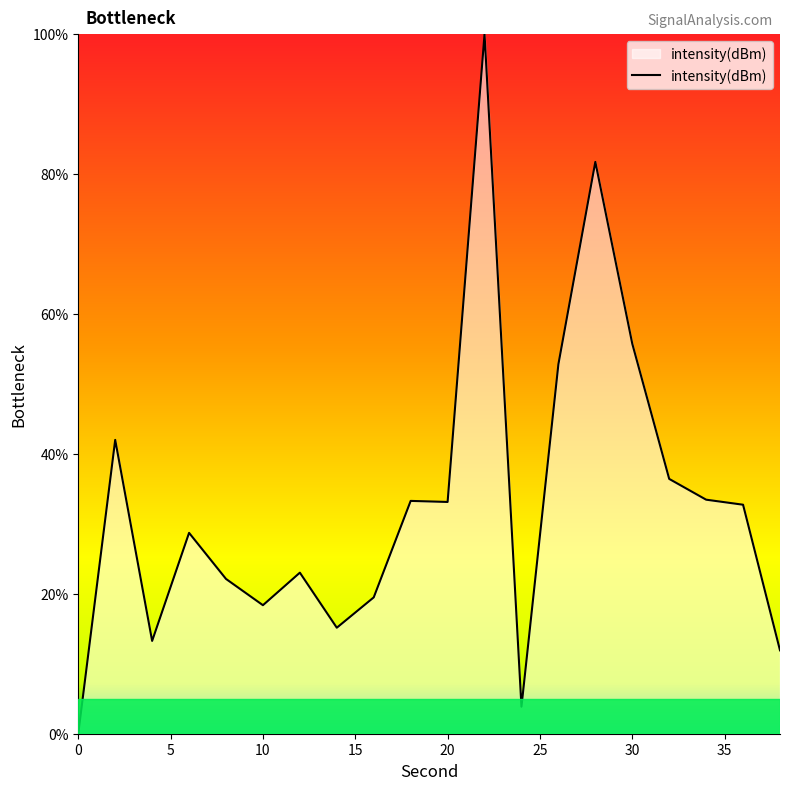

What is the difference between the maximum and minimum values?

100.0